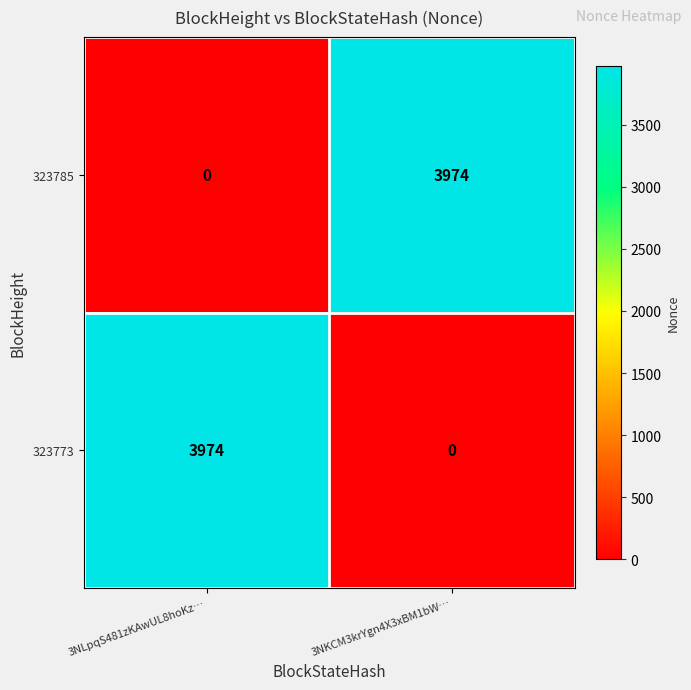

What is the total value across all series at 3NKCM3krYgn4X3xBM1bW…?

3974